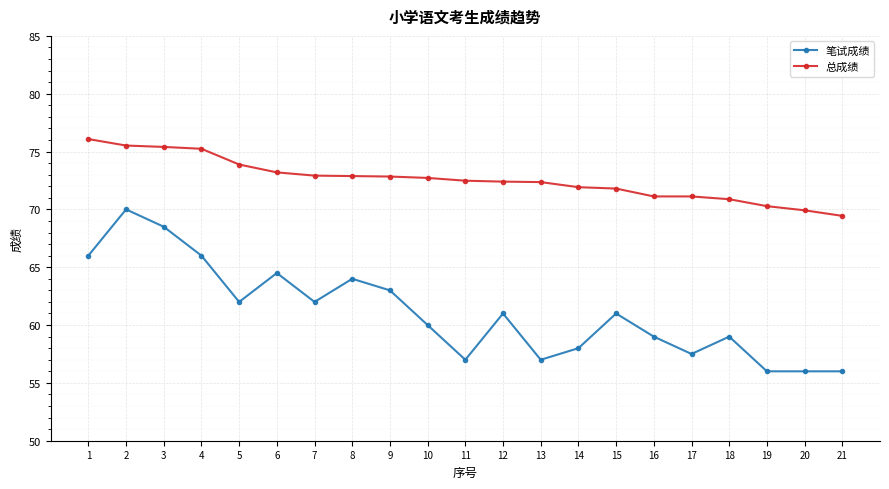

Is this an area chart (filled region under the line)?

No